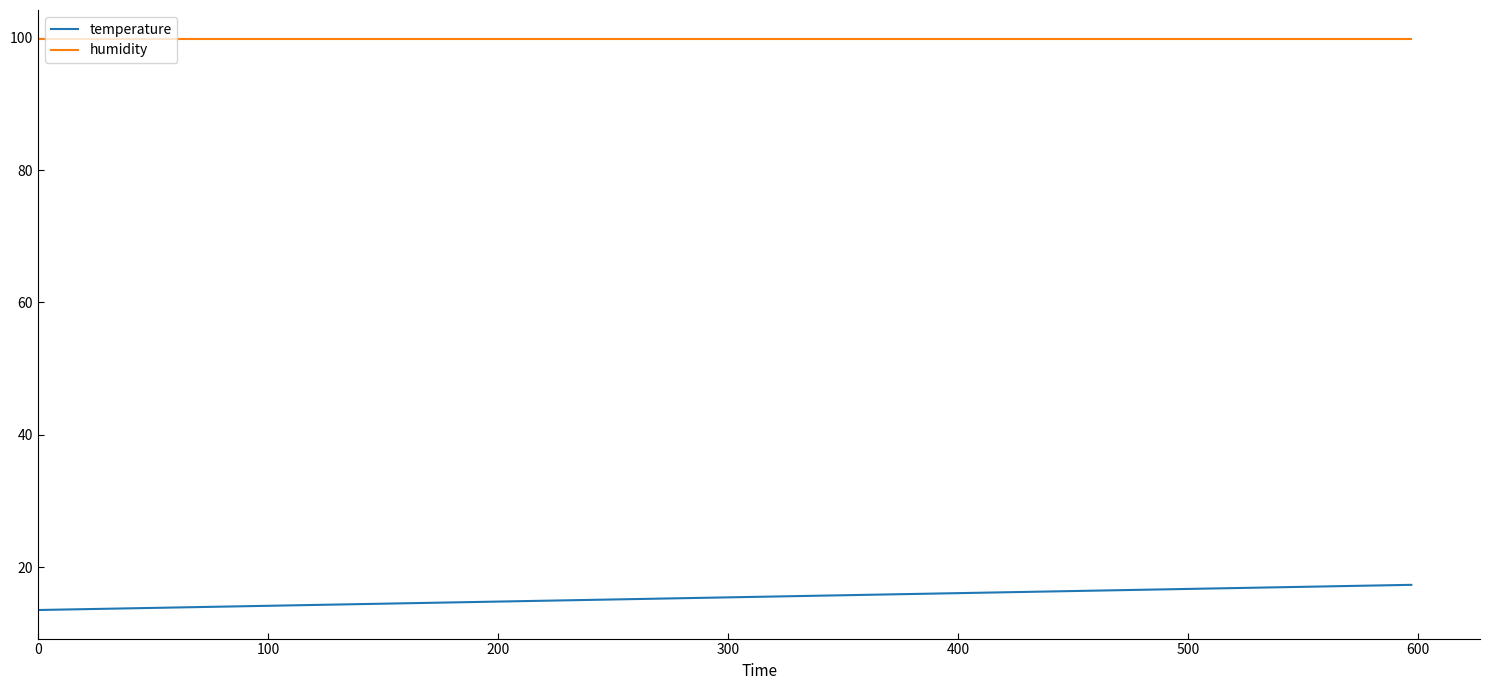

What are all the series names shown in the legend?

temperature, humidity